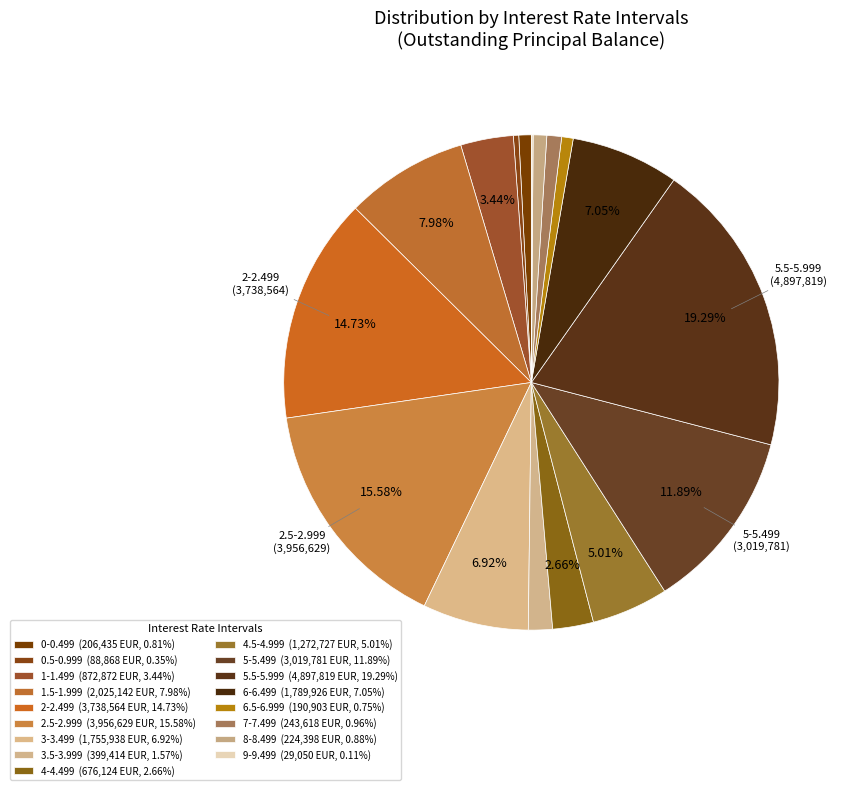

Is it true that 4-4.499 is 11% of the pie?

False